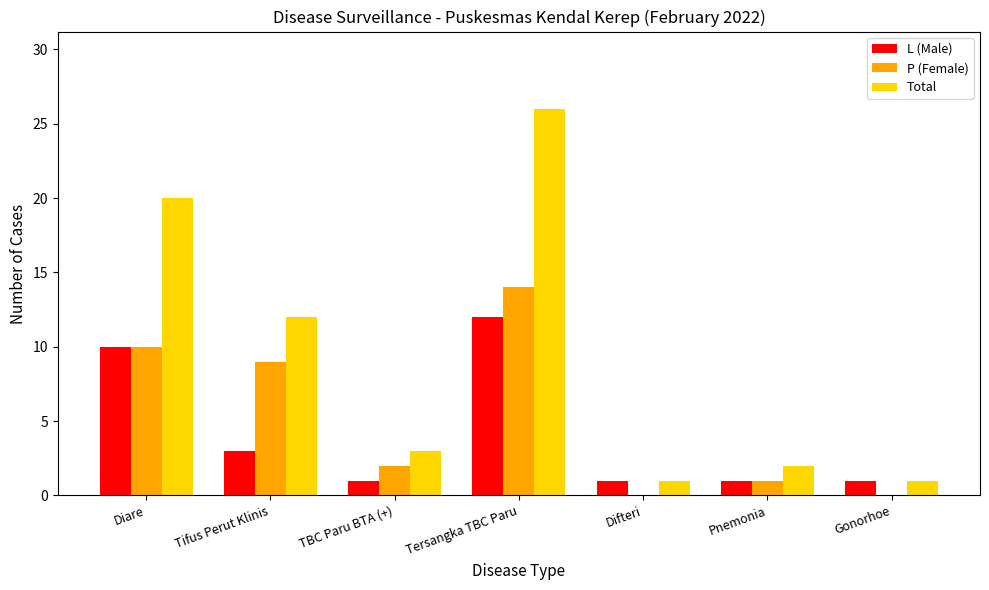

Which series changed the most between TBC Paru BTA (+) and Tersangka TBC Paru?

Total